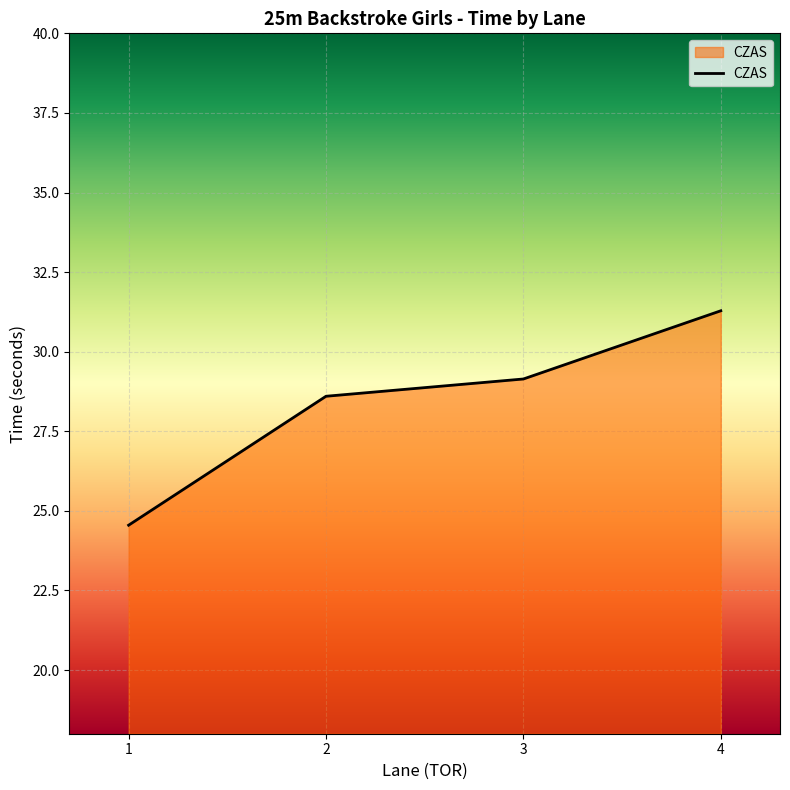

Rank the categories by value from lowest to highest.

1, 2, 3, 4